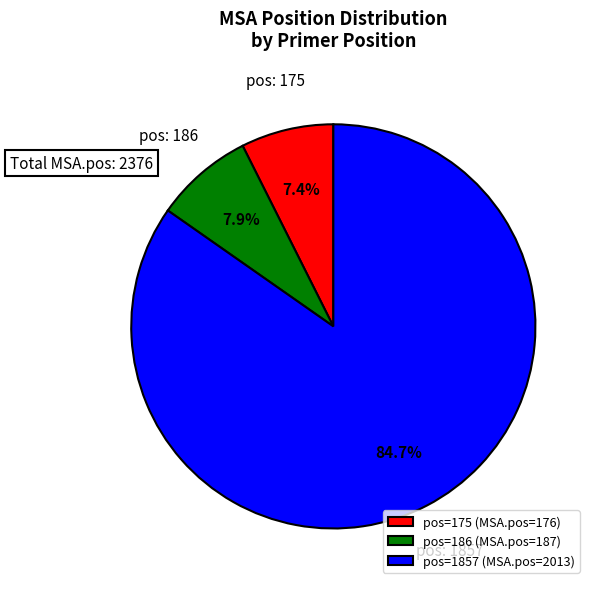

How many segments does this pie chart have?

3